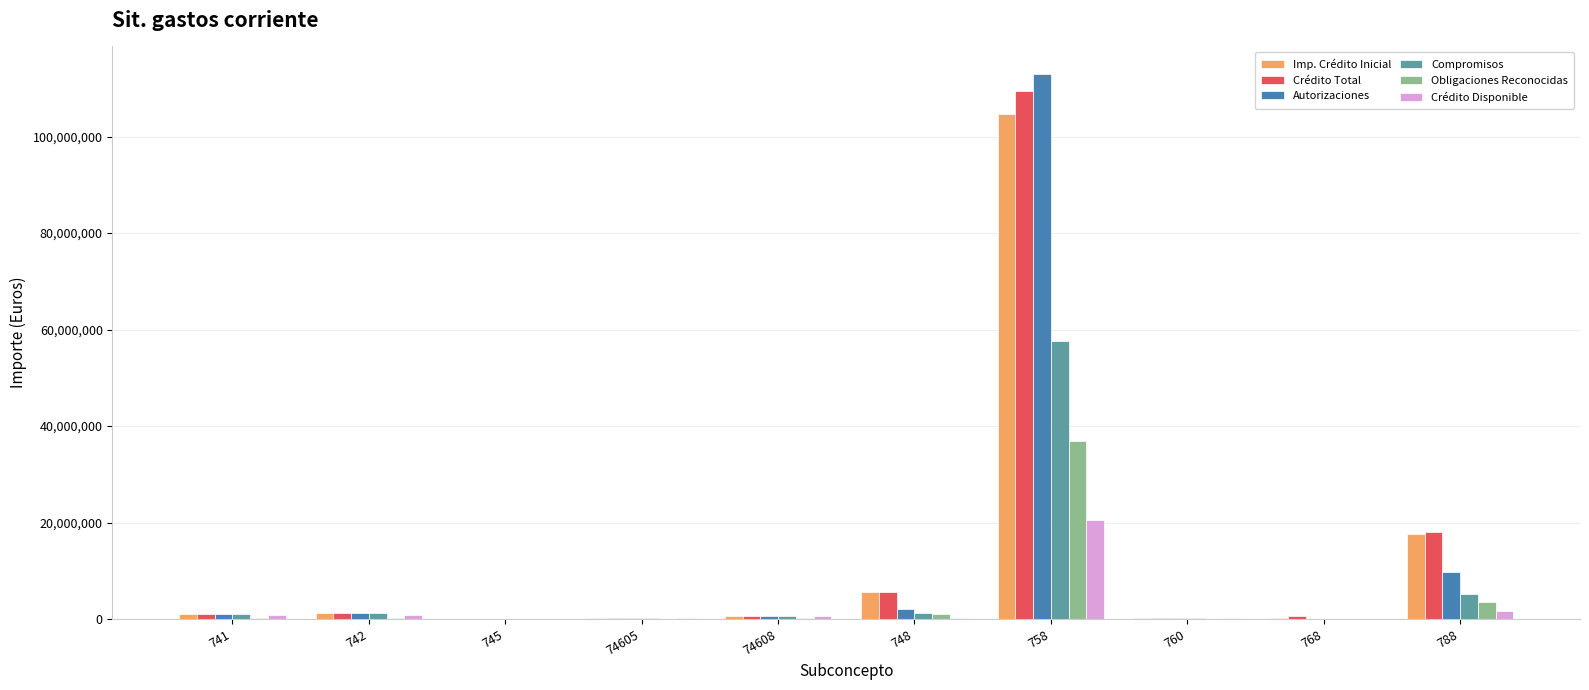

Is the value of Imp. Crédito Inicial at 74608 greater than the value of Crédito Total at 758?

No